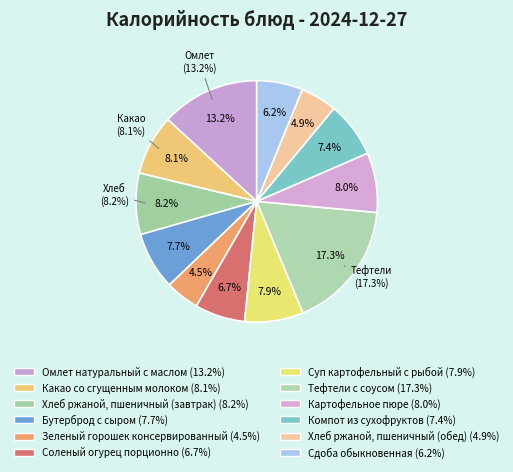

Approximately how many times larger is the value at Тефтели с соусом compared to Бутерброд с сыром?

2.2